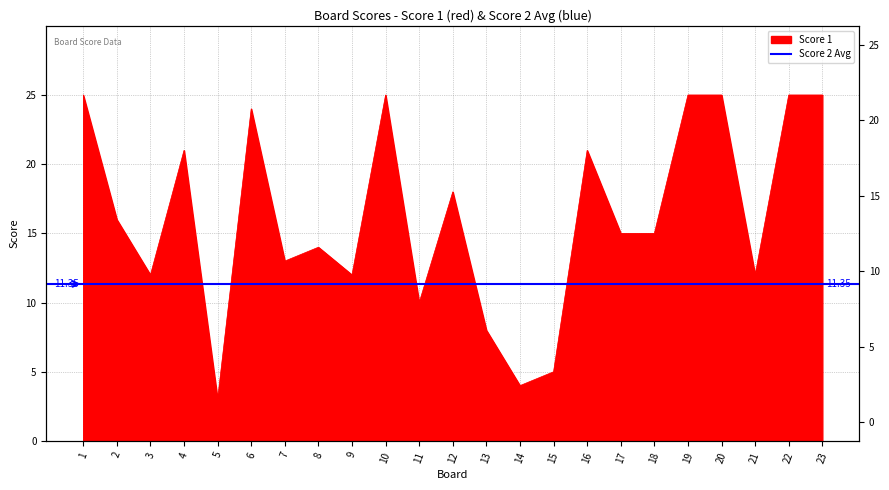

The value at 1 is 25. True or false?

True